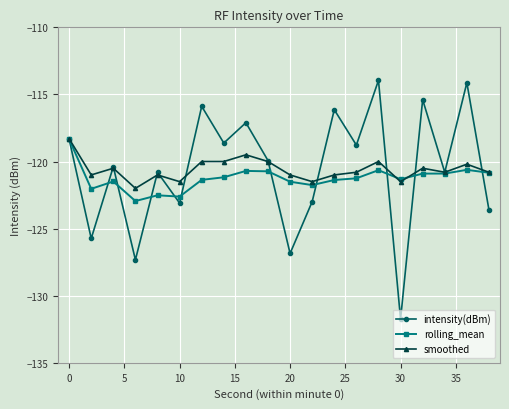

At how many categories does at least one series exceed -125?

20